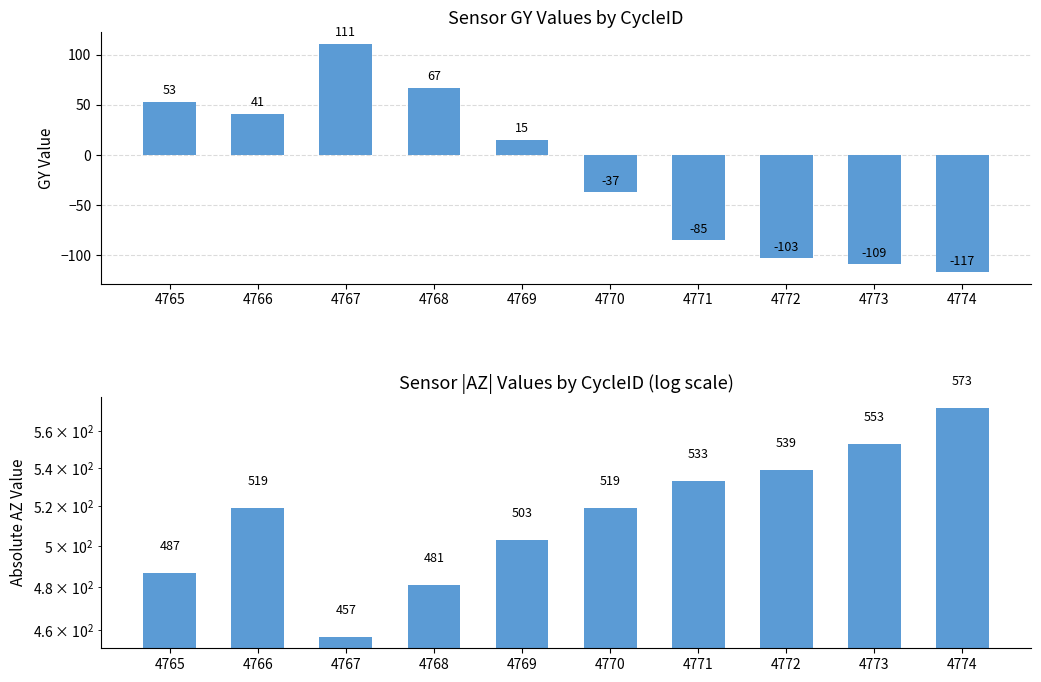

Which has a higher value, 4769 or 4767?

4767